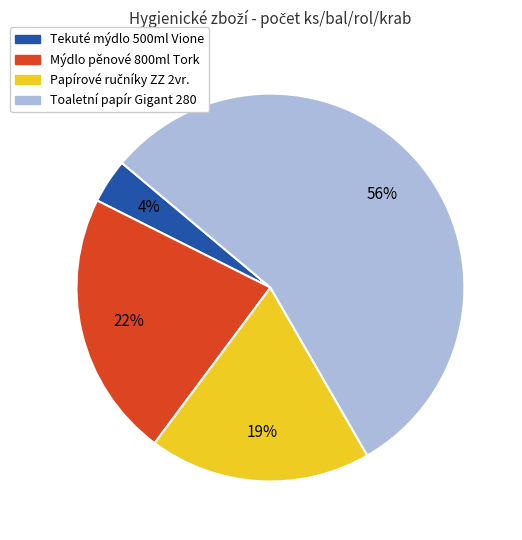

Approximately how many times larger is the value at Toaletní papír Gigant 280 compared to Mýdlo pěnové 800ml Tork?

2.5